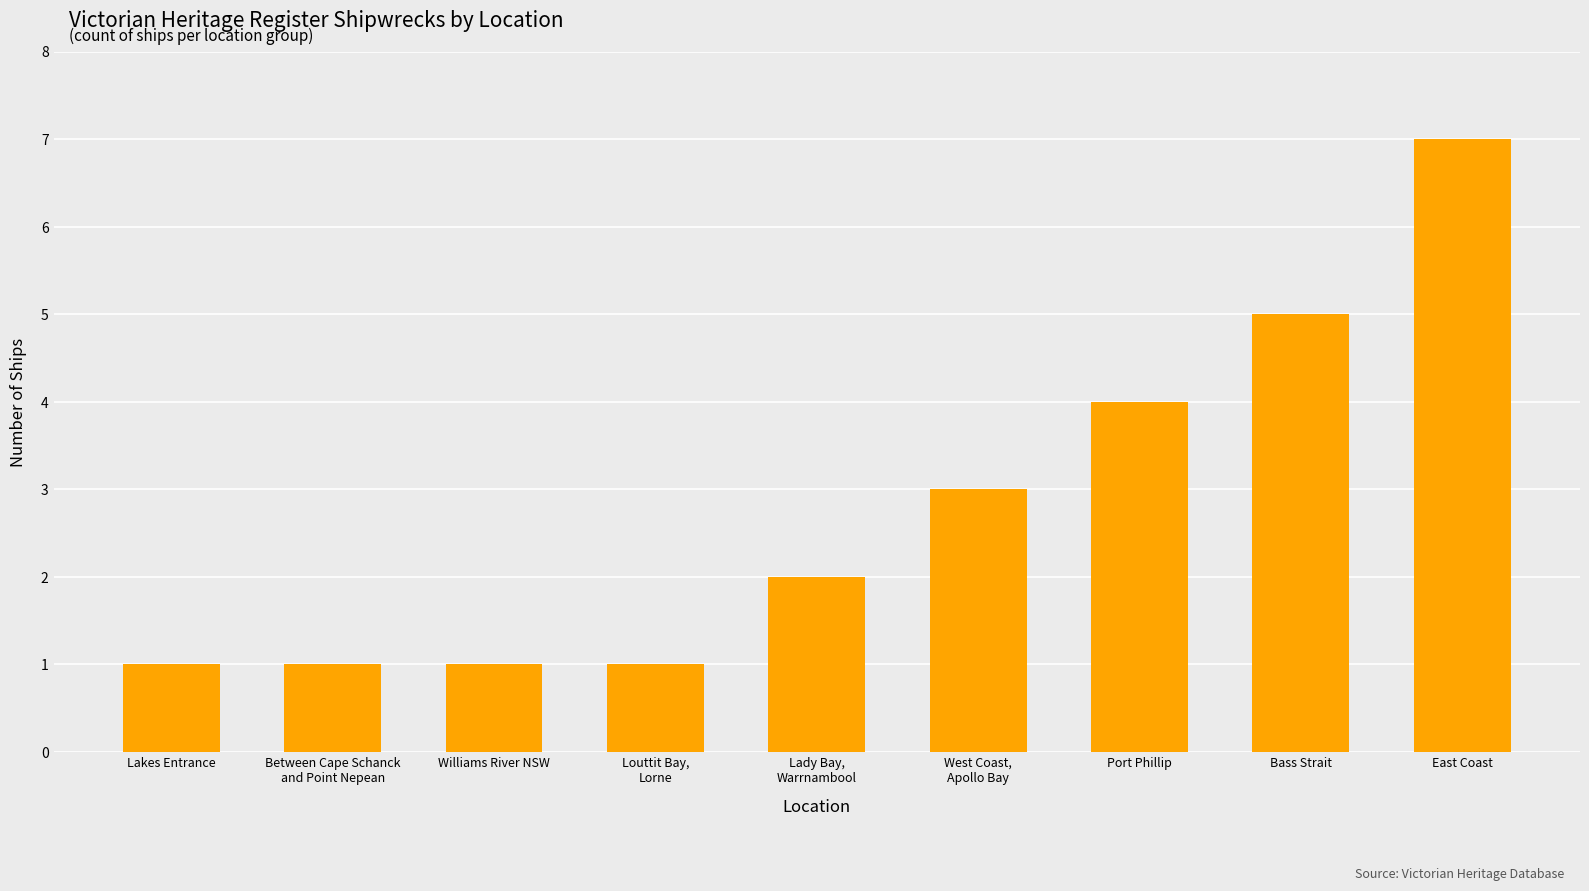

Read the value at Bass Strait.

5